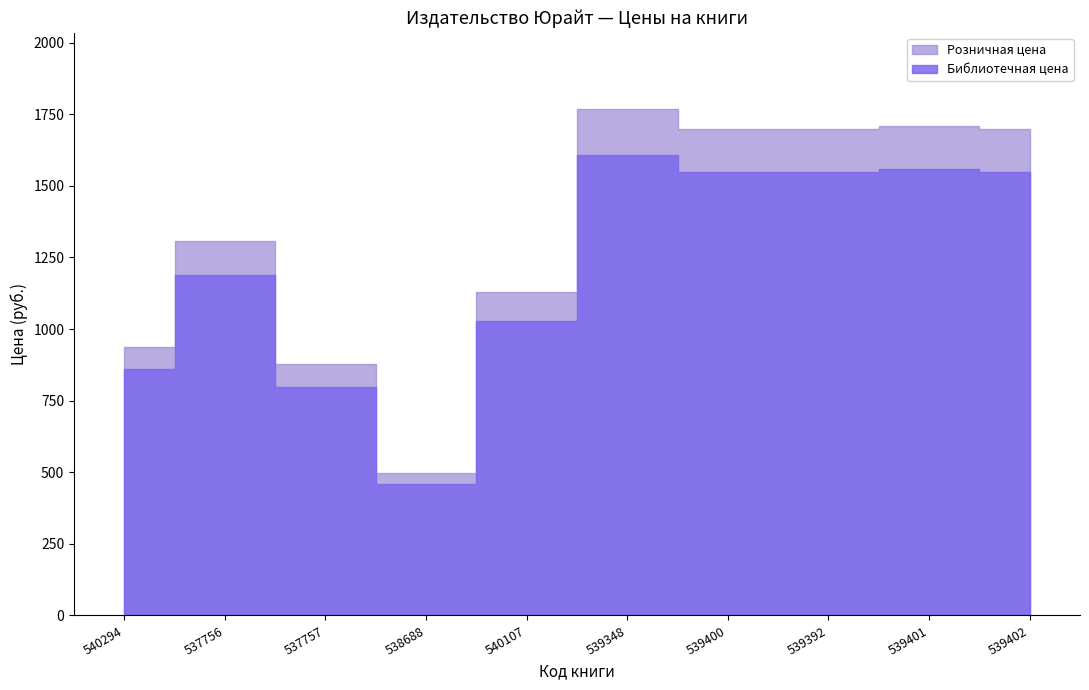

Where is the first local maximum for Библиотечная цена?

537756